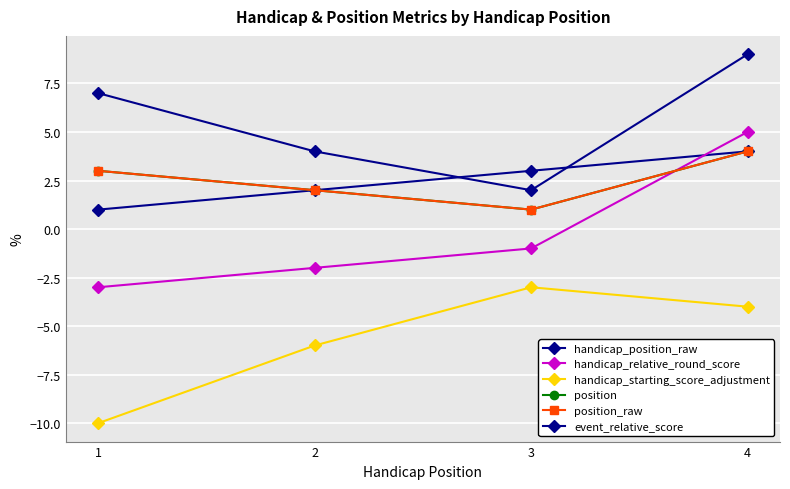

Reading right to left, extract all data points from this chart.

handicap_position_raw: 4=4	3=3	2=2	1=1
handicap_relative_round_score: 4=5	3=-1	2=-2	1=-3
handicap_starting_score_adjustment: 4=-4	3=-3	2=-6	1=-10
position: 4=4	3=1	2=2	1=3
position_raw: 4=4	3=1	2=2	1=3
event_relative_score: 4=9	3=2	2=4	1=7